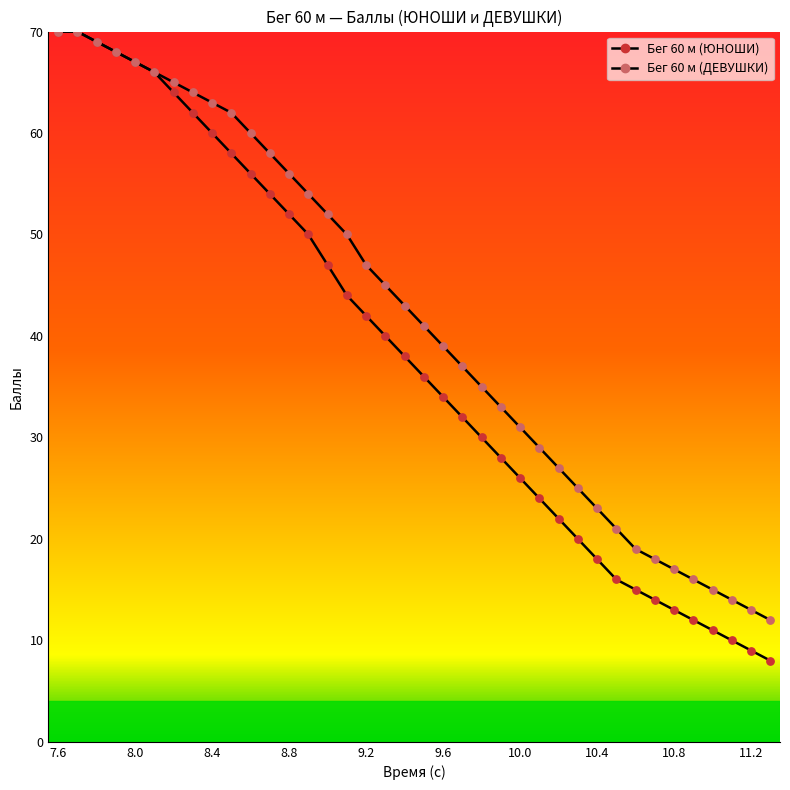

Which series contains the lowest Y value?

Бег 60 м (ЮНОШИ)